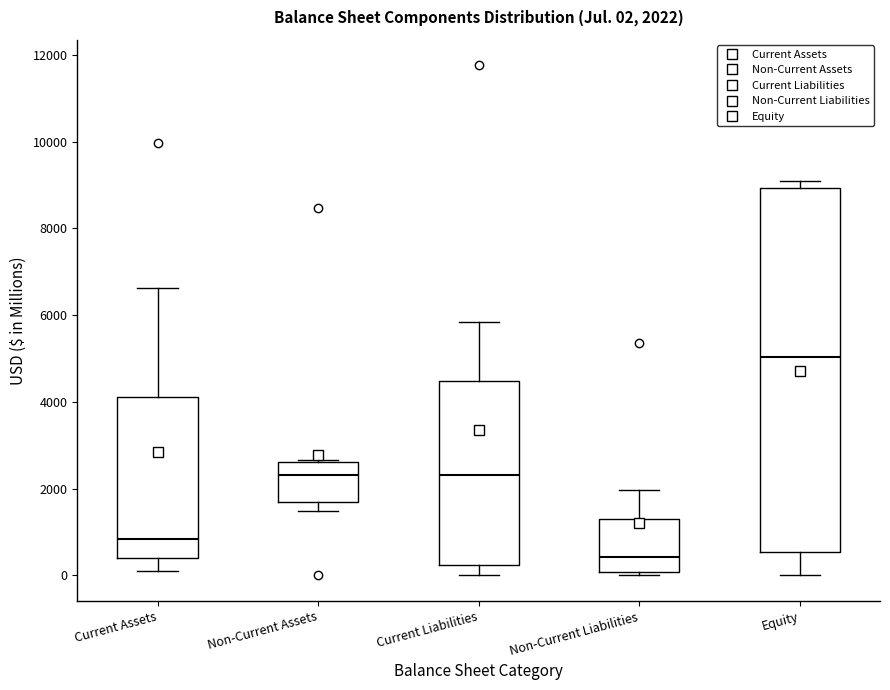

Which box's median line is the highest?

Equity